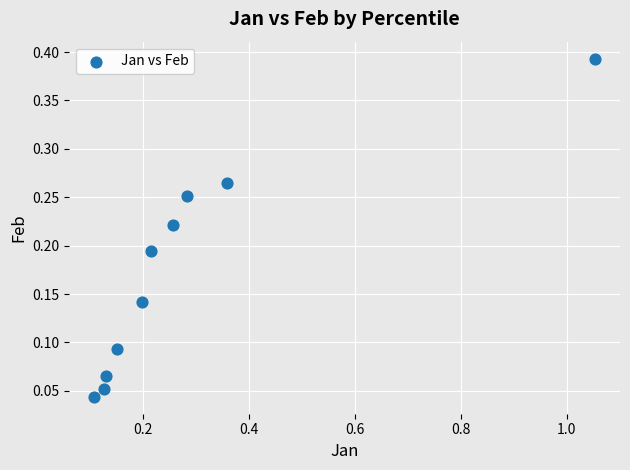

What is the range of X values (max minus min)?

0.9